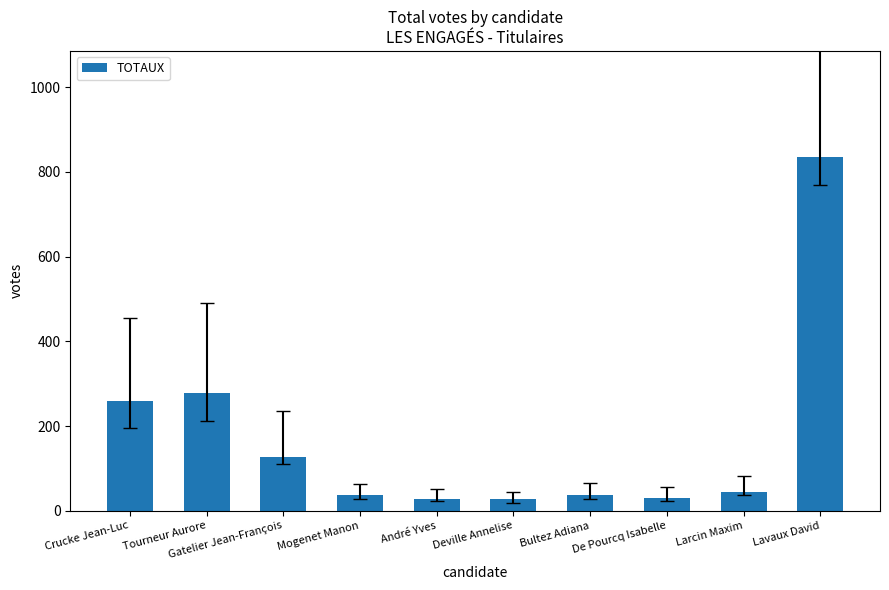

What is the maximum value shown in the chart?

835